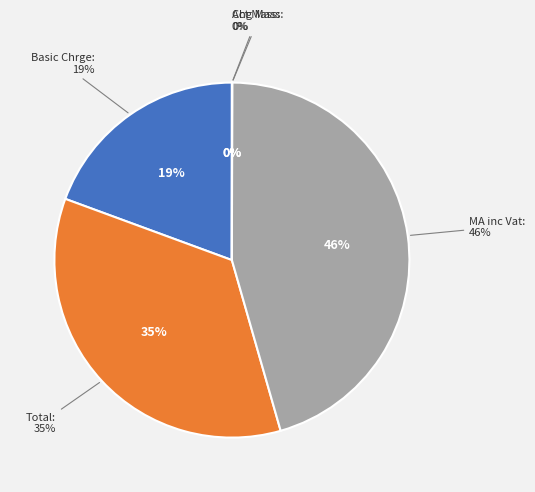

How many segments does this pie chart have?

5